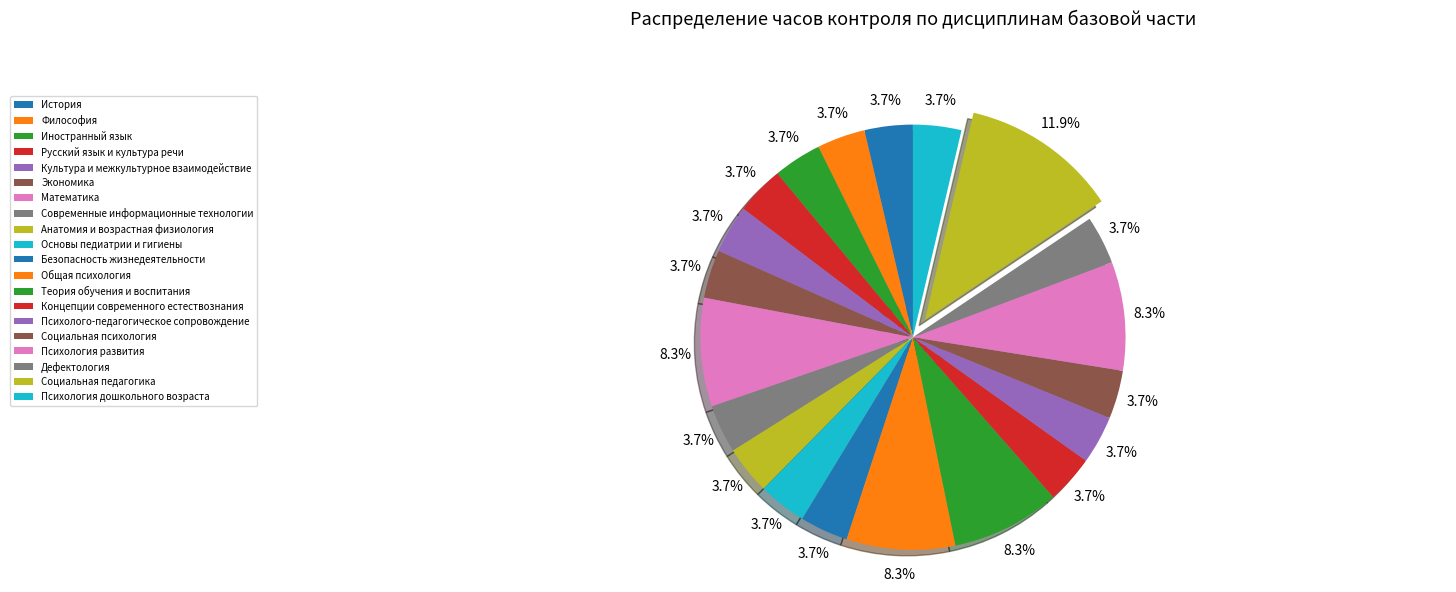

Is there any slice that represents more than half of the pie?

No